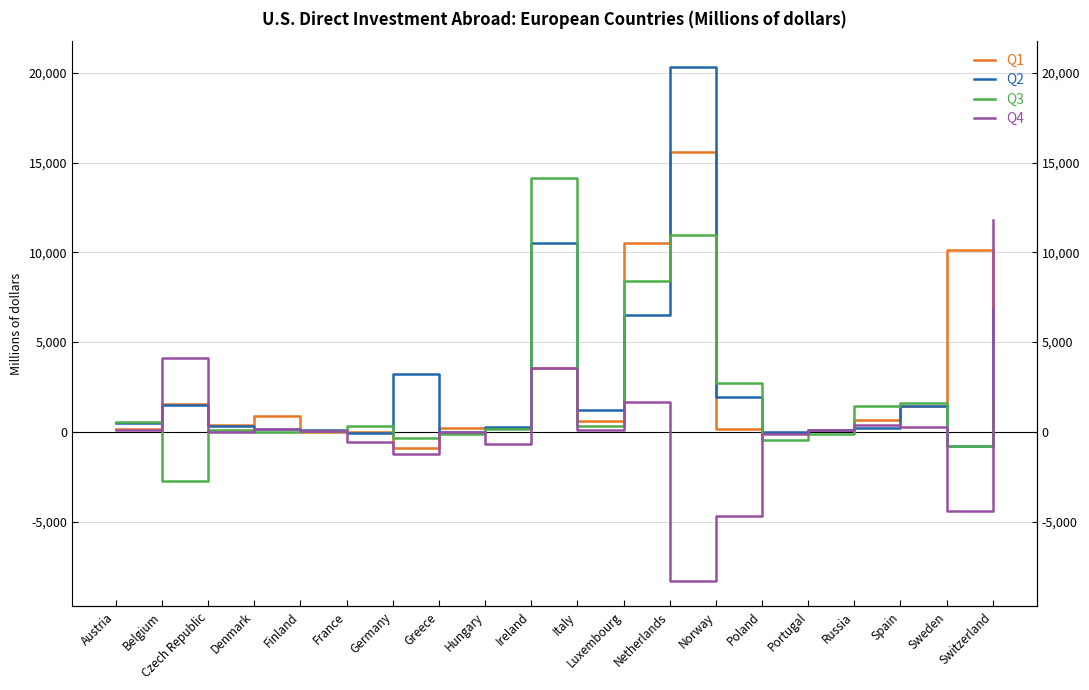

Which has a higher value, Norway or Netherlands?

Netherlands